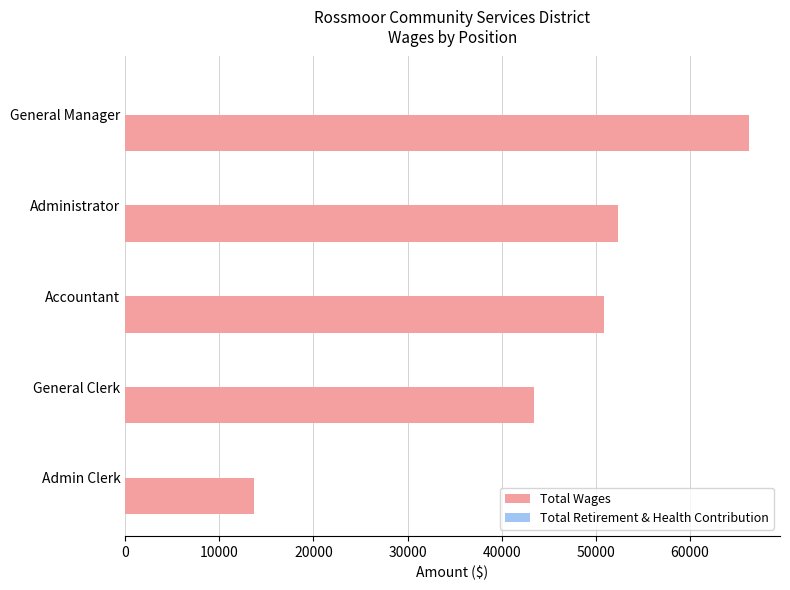

Count the number of categories in the chart.

5